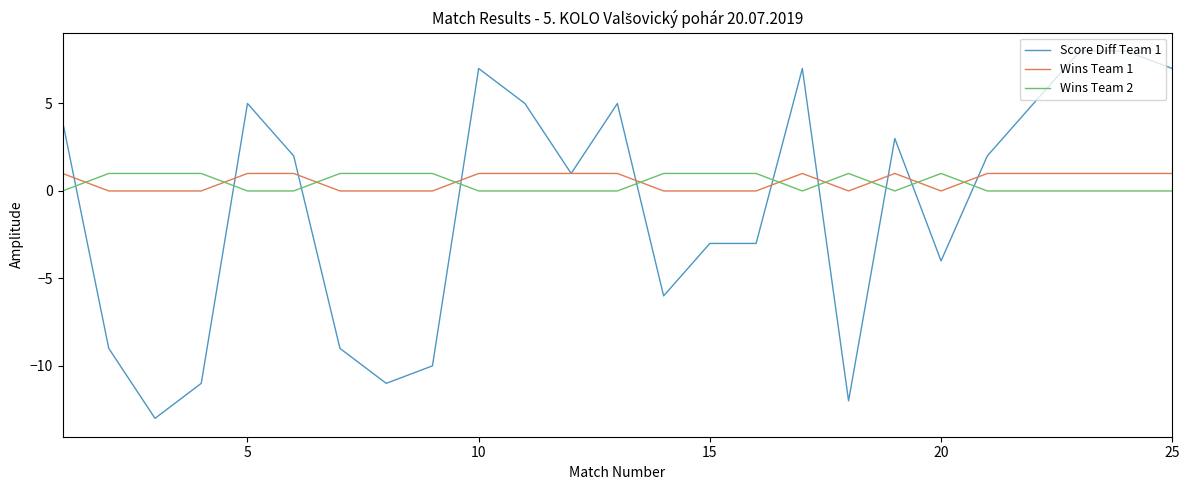

What is the lowest value of the Score Diff Team 1 series?

-13